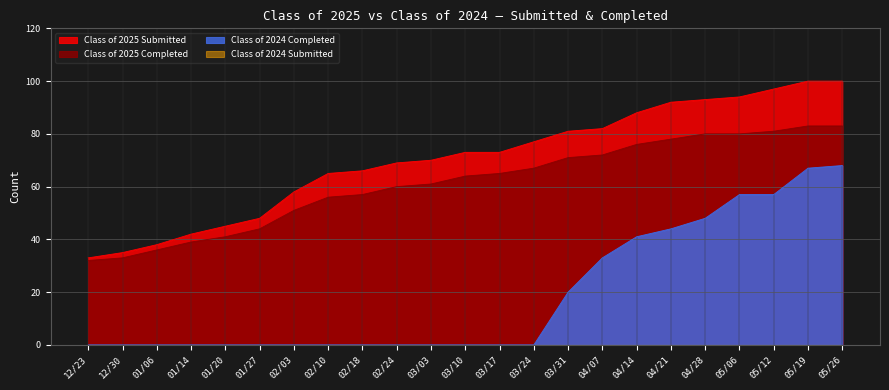

Which has a higher value, 02/24 or 02/10?

02/24